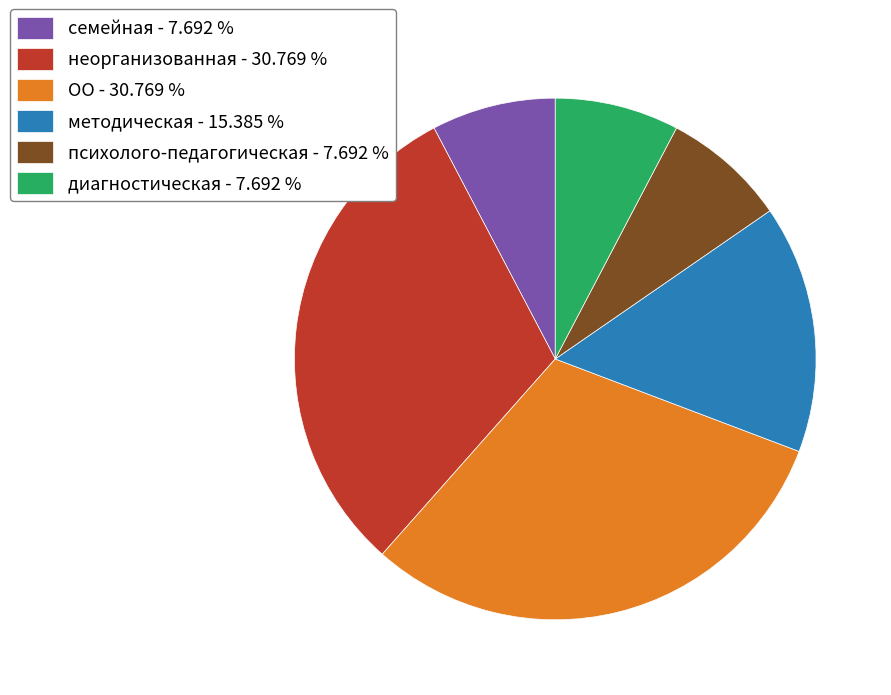

Is there a majority slice in this chart?

No